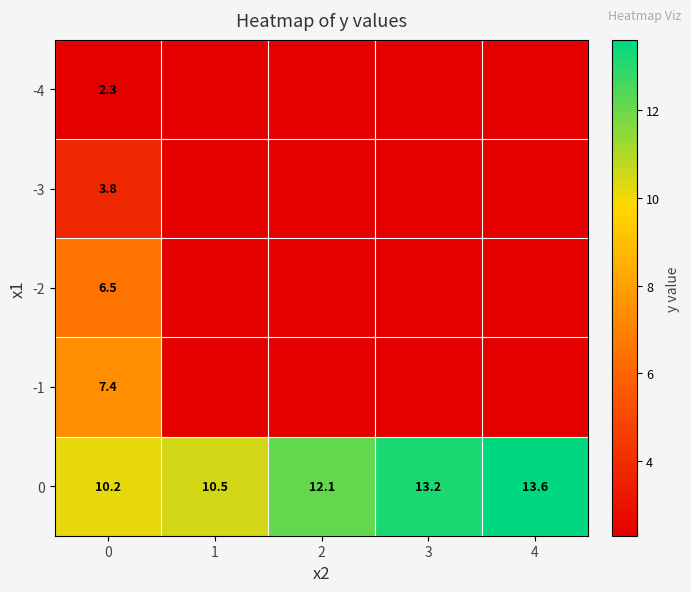

List the labels in order of 0 value, smallest first.

0, 1, 2, 3, 4